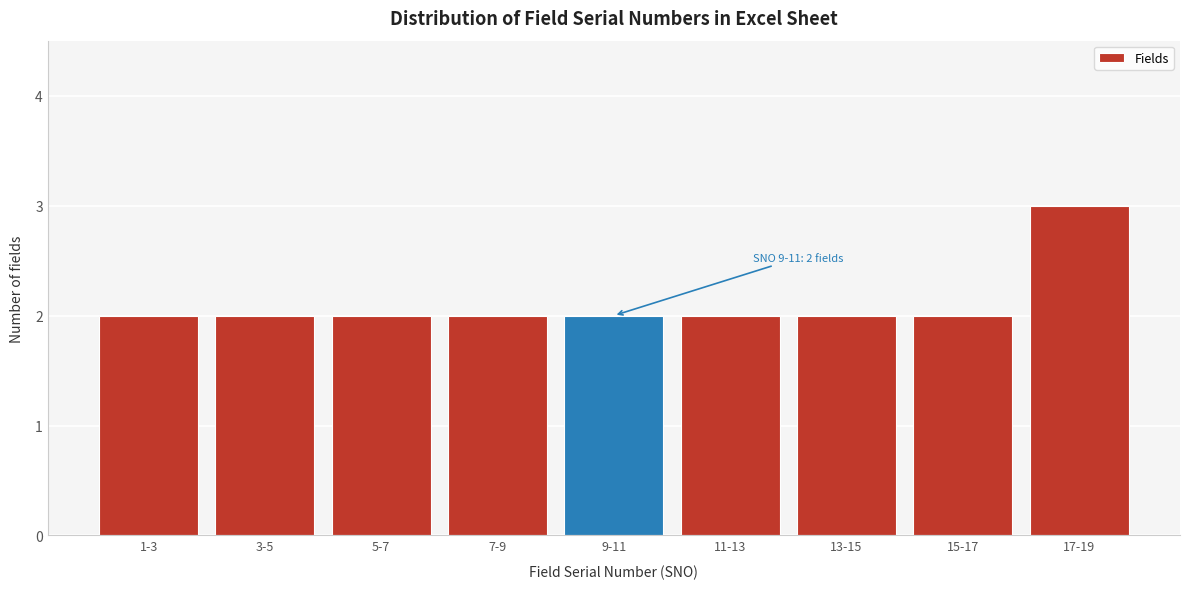

Reading left to right, what are all the values shown in this chart?

2	2	2	2	2	2	2	2	3